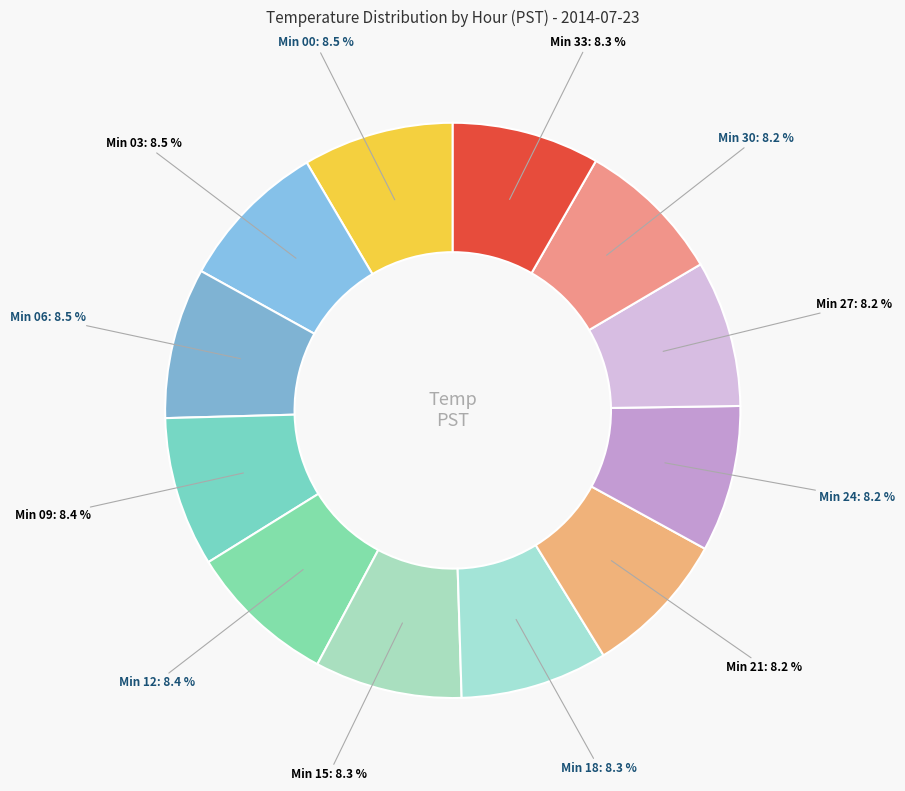

How many slices are in this pie chart?

12